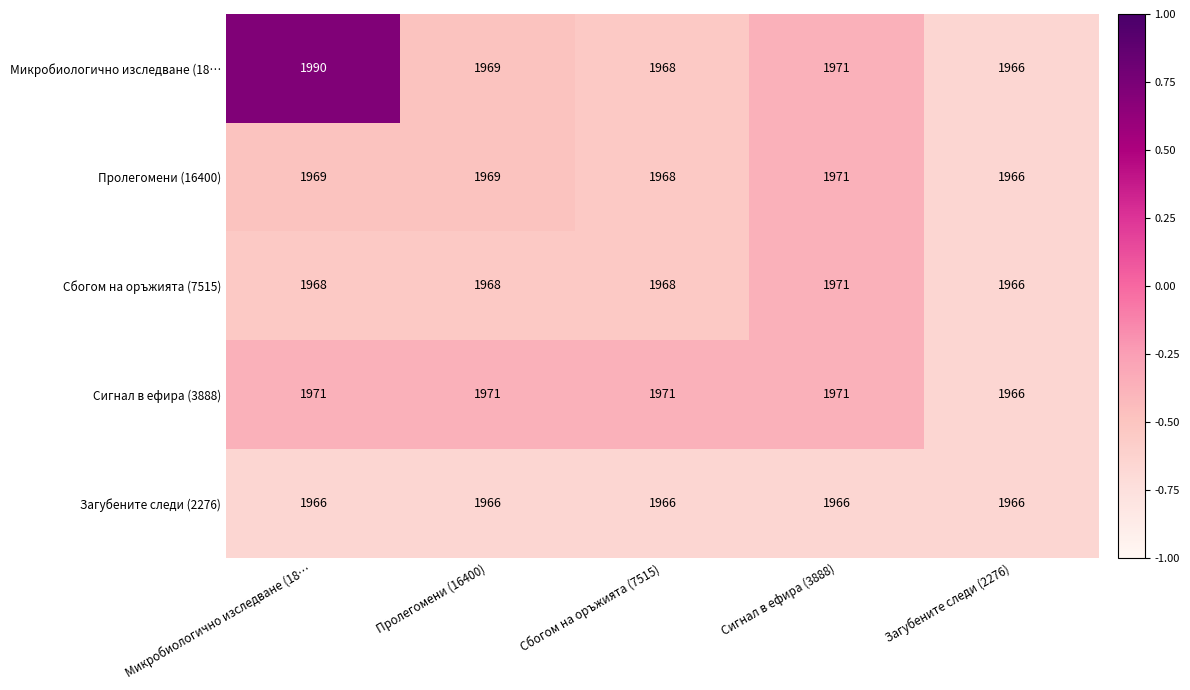

What is the difference between the maximum and minimum values in the Сбогом на оръжията (7515) series?

5